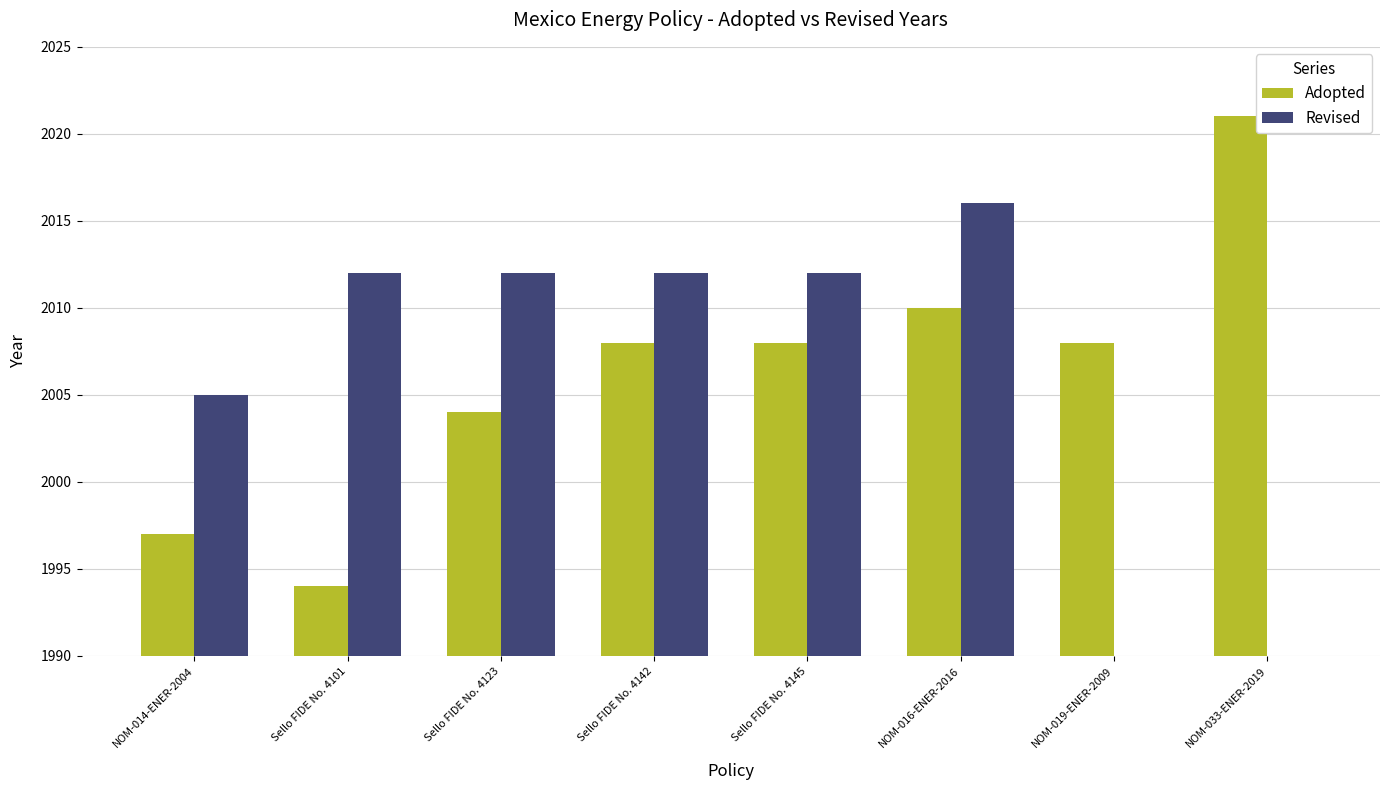

At how many categories does at least one series exceed 461?

8